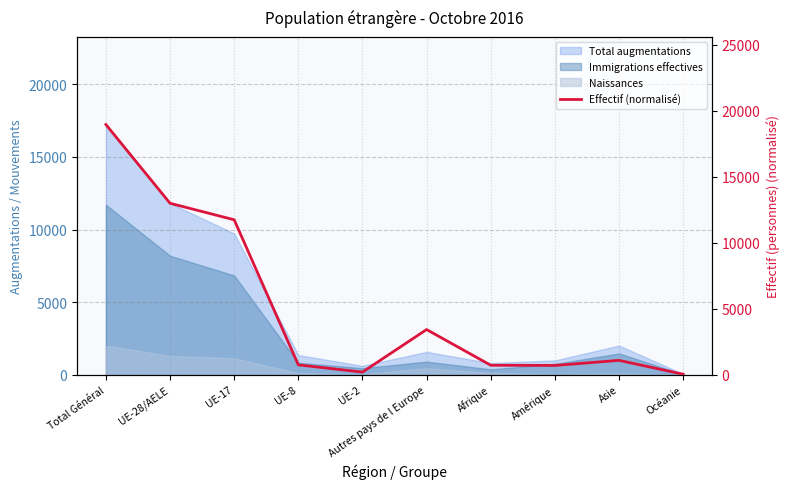

What is the ratio of the value at UE-28/AELE to the value at Afrique?

18.2